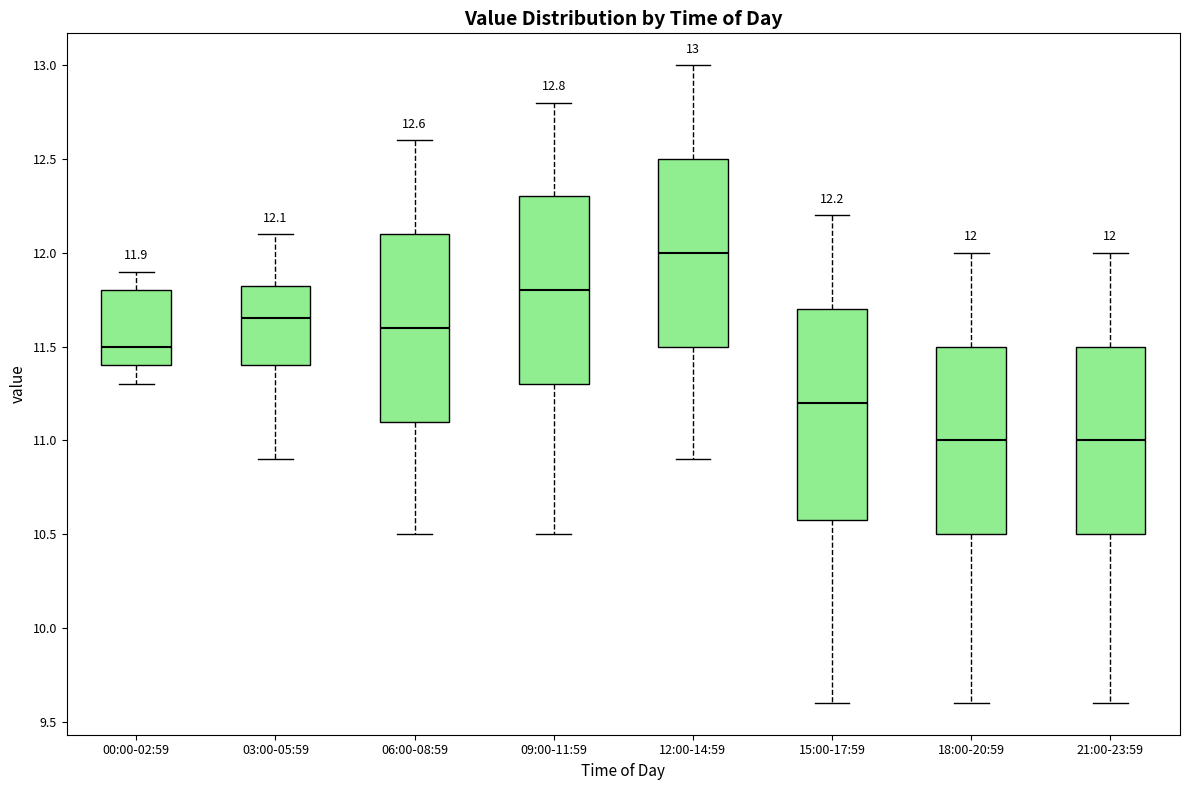

Comparing the boxes themselves (not the whiskers), which one is the tallest?

15:00-17:59